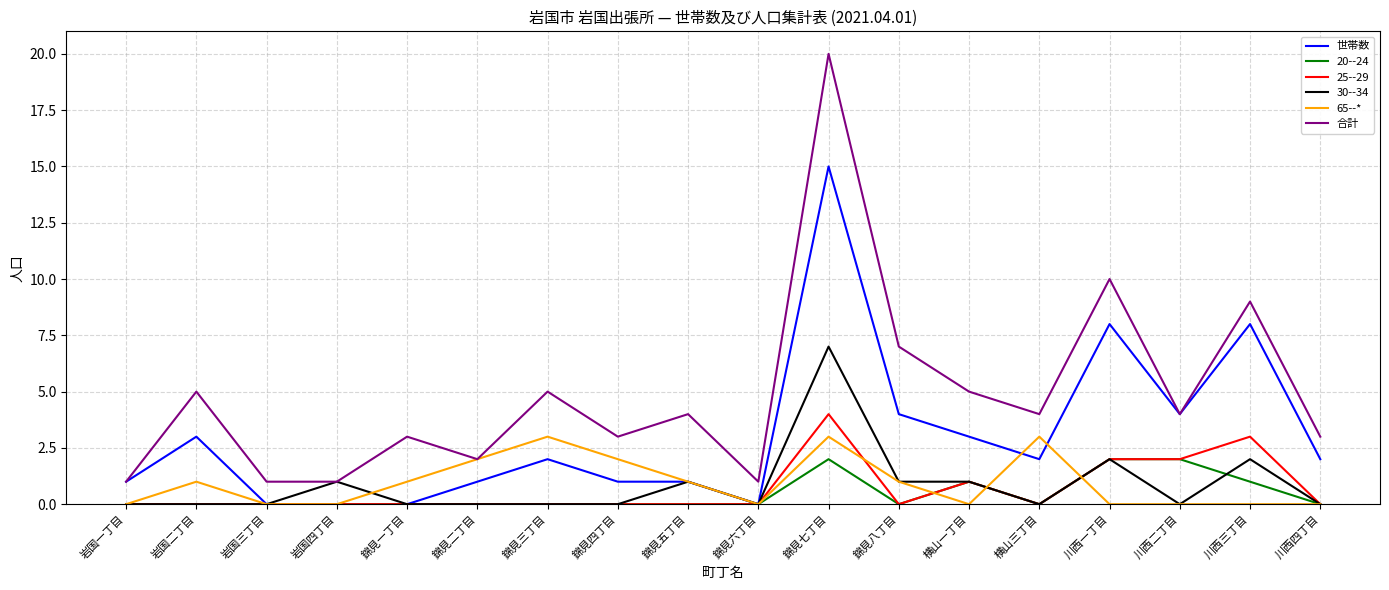

What position from the right is 錦見五丁目?

10